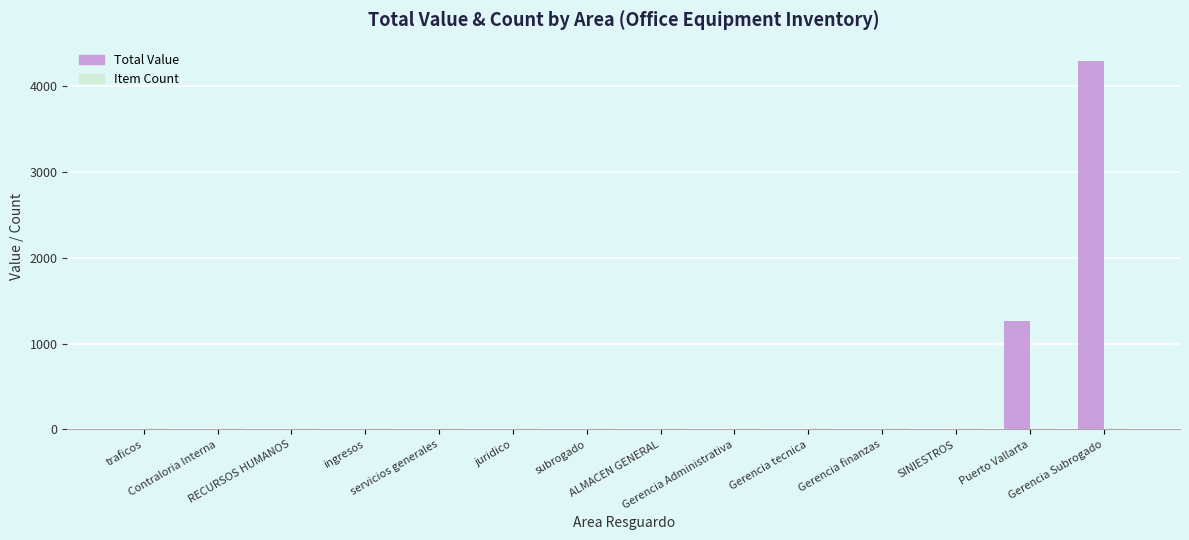

Which series has the largest total across all categories?

Total Value